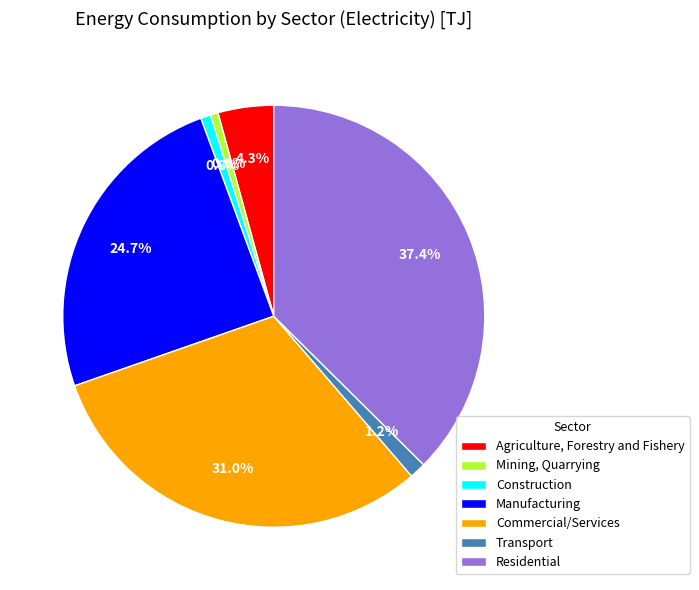

How many segments does this pie chart have?

7